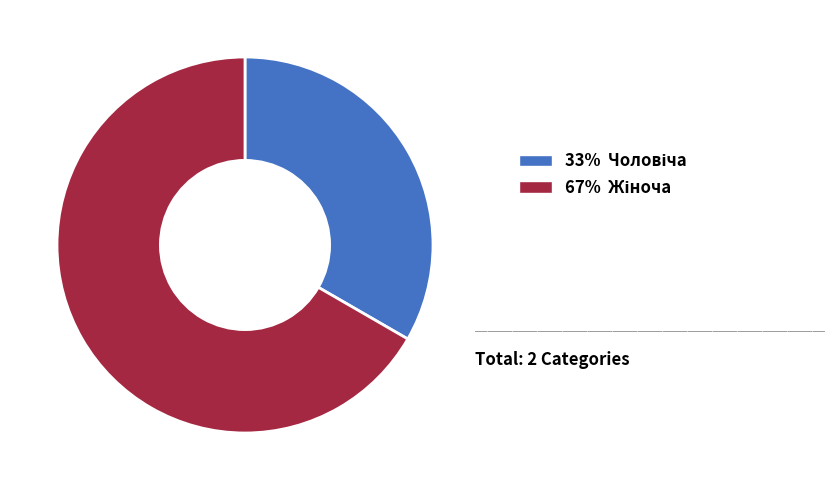

Does any single category account for the majority?

Yes